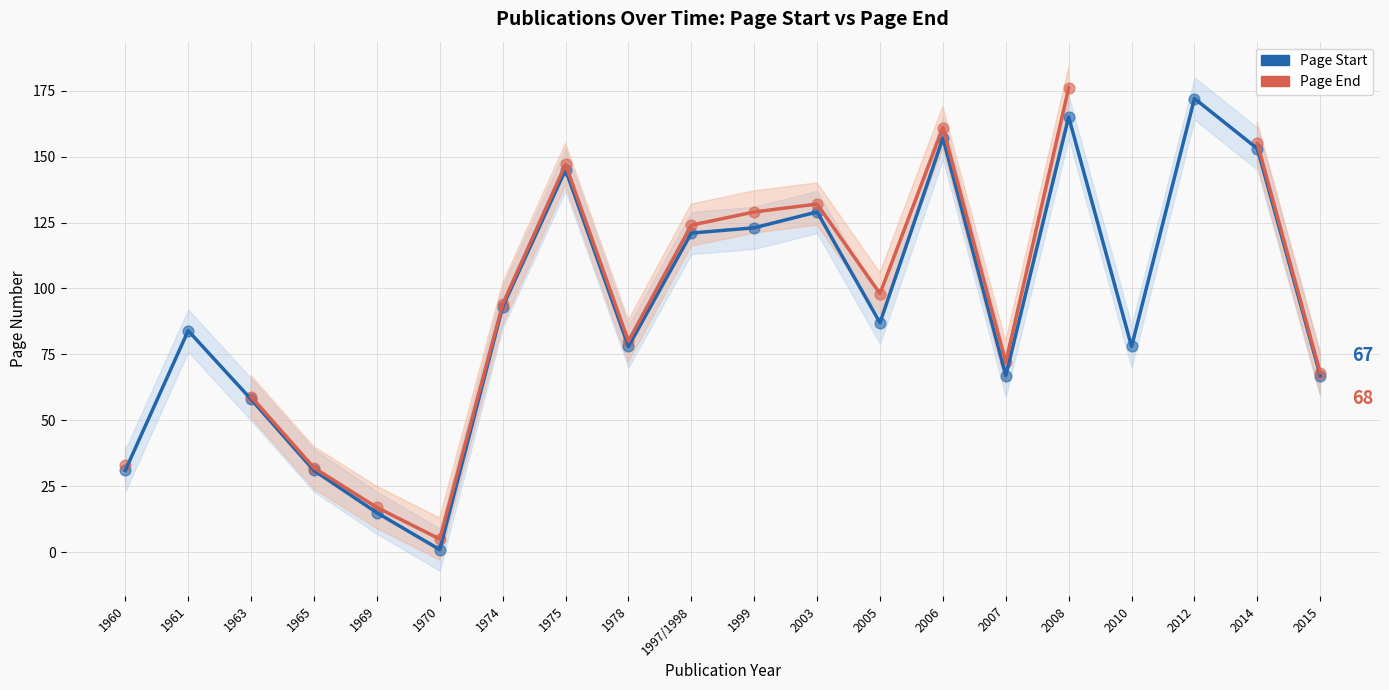

What is the total value across all series at 1975?

292.0